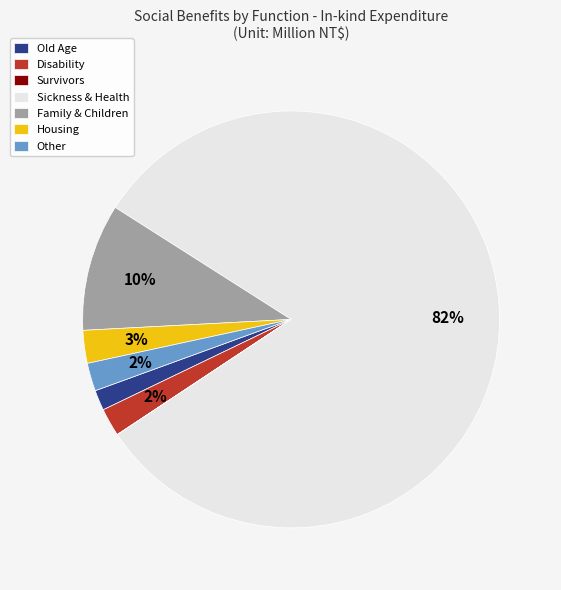

Which category has the biggest portion of the pie?

Sickness & Health